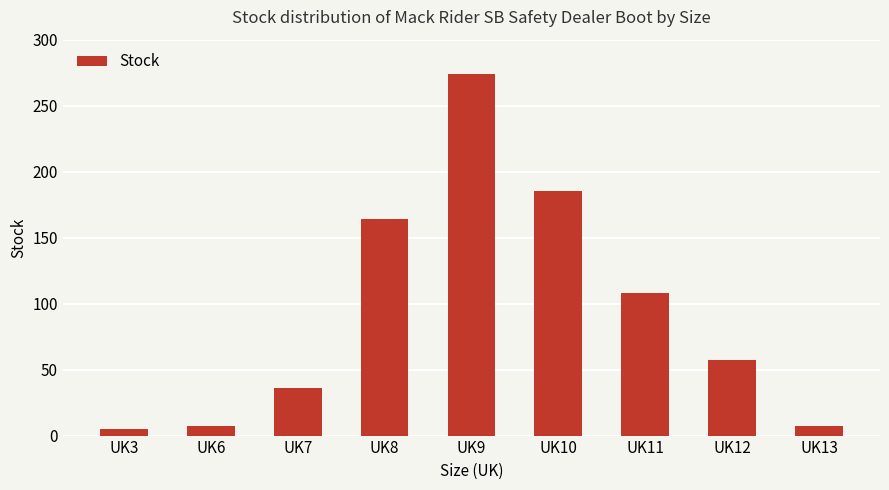

Count the number of categories in the chart.

9